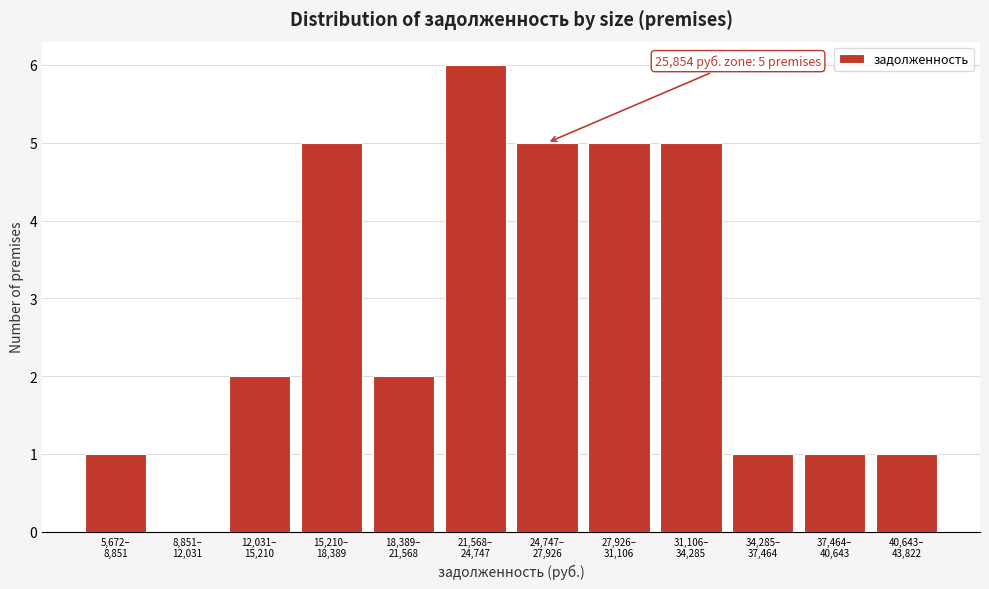

What is the sum of all values?

34